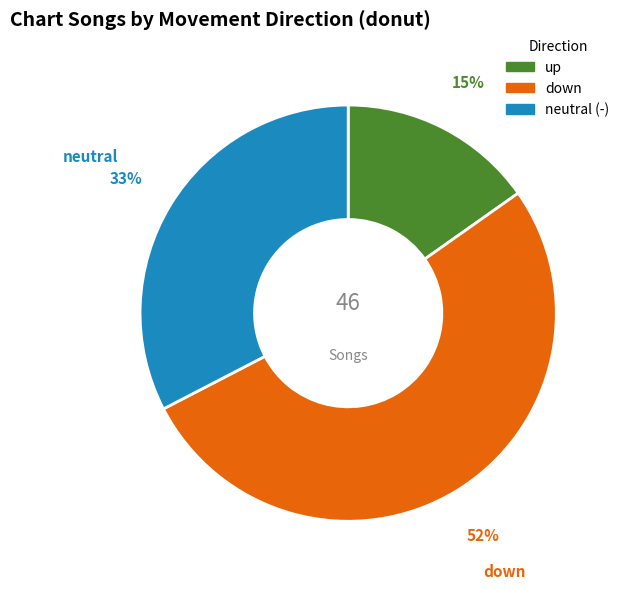

Count the number of slices in the pie.

3